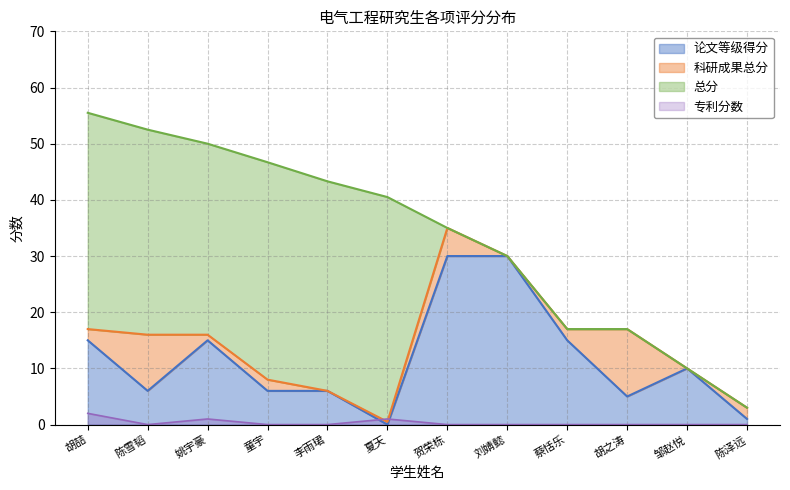

At which label is 论文等级得分 closest to 15?

胡喆